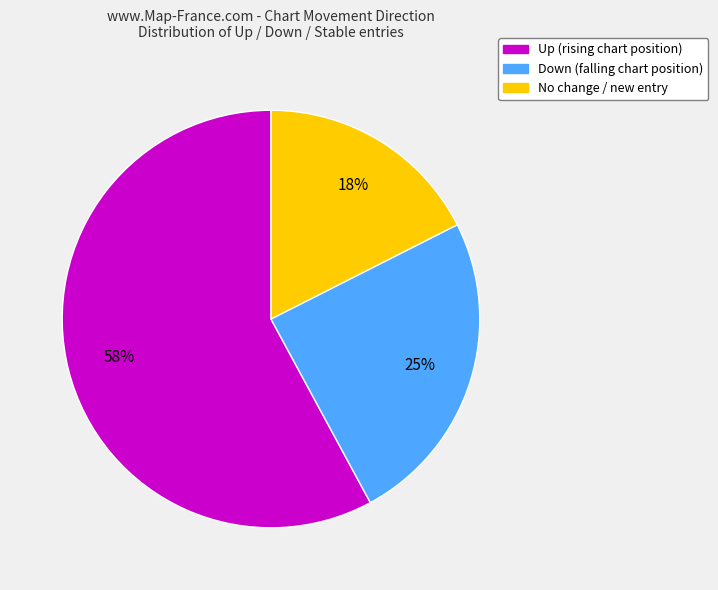

Is there any slice that represents more than half of the pie?

Yes